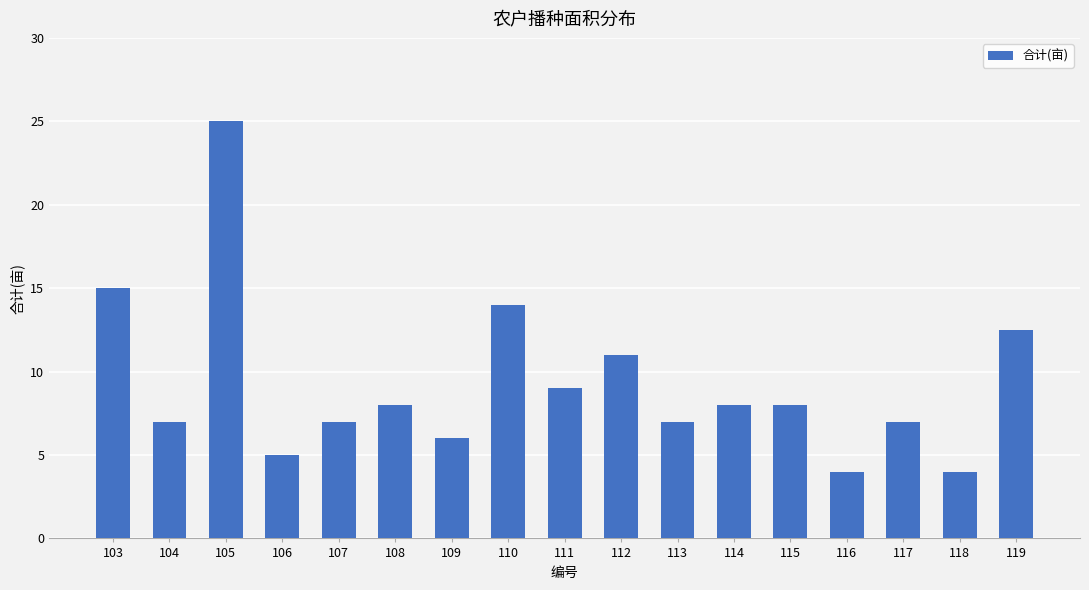

What is the sum of the values at 112 and 105?

36.0